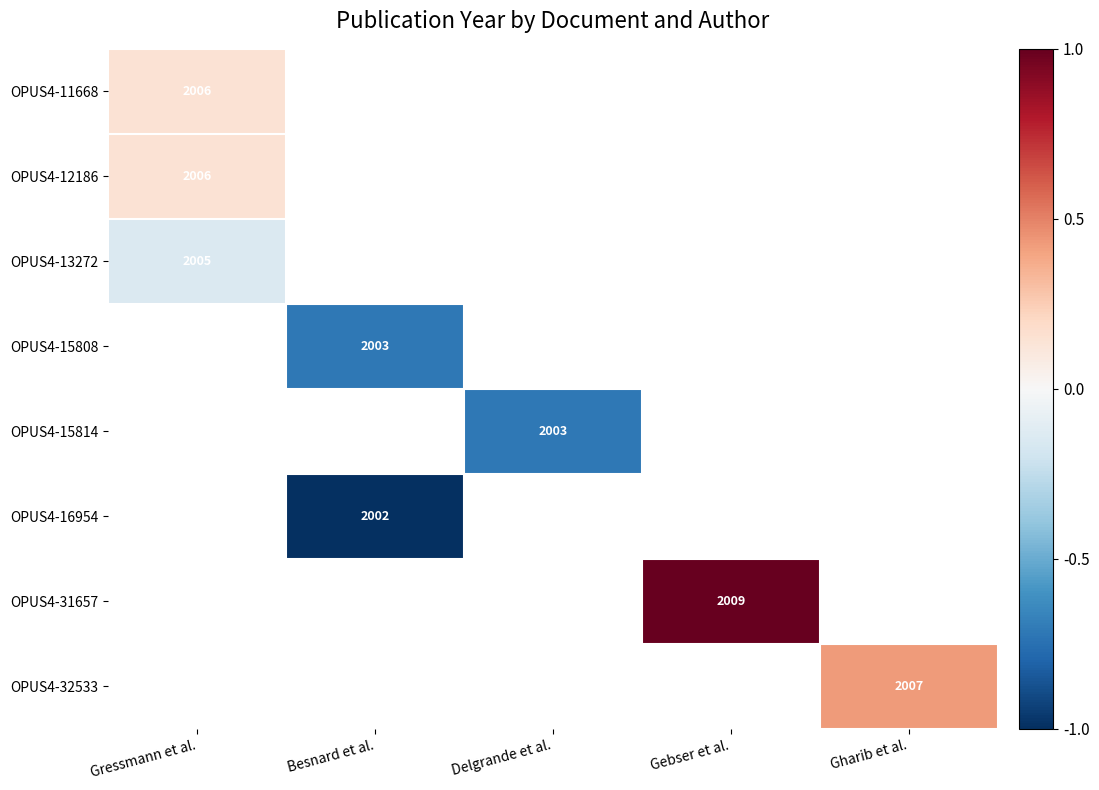

At which category does the chart reach its minimum across all series?

Besnard et al.